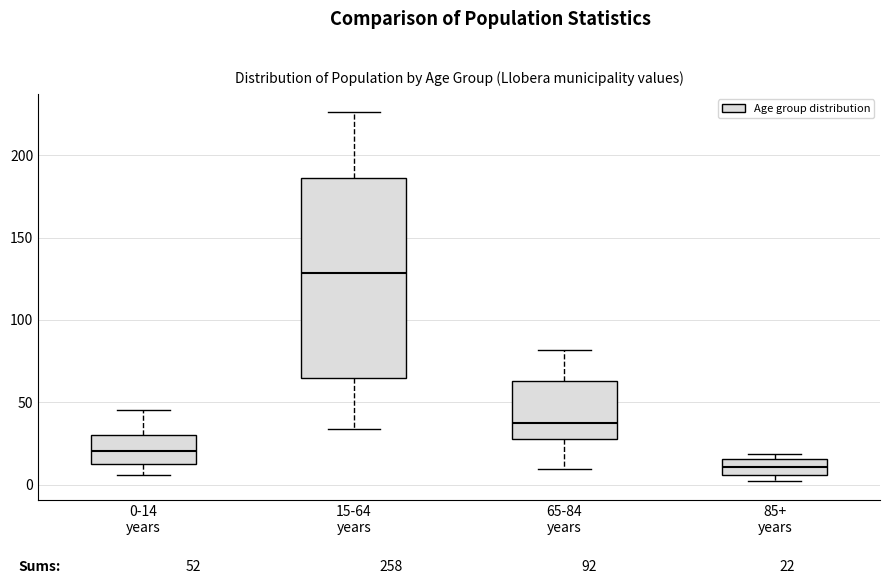

Where does the lower whisker of the box for 0-14 years end on the y-axis? The values are not printed on the chart, so give them approximately, as read against the axis.

5